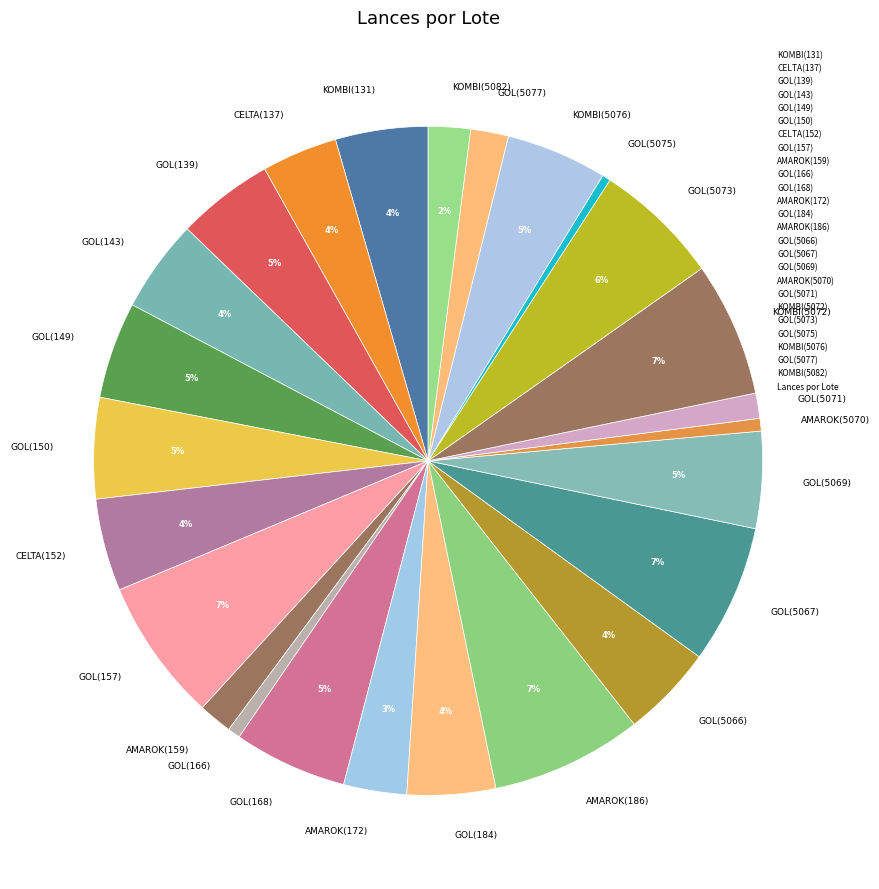

Do GOL(5066) and CELTA(137) together represent more than half of the pie?

No